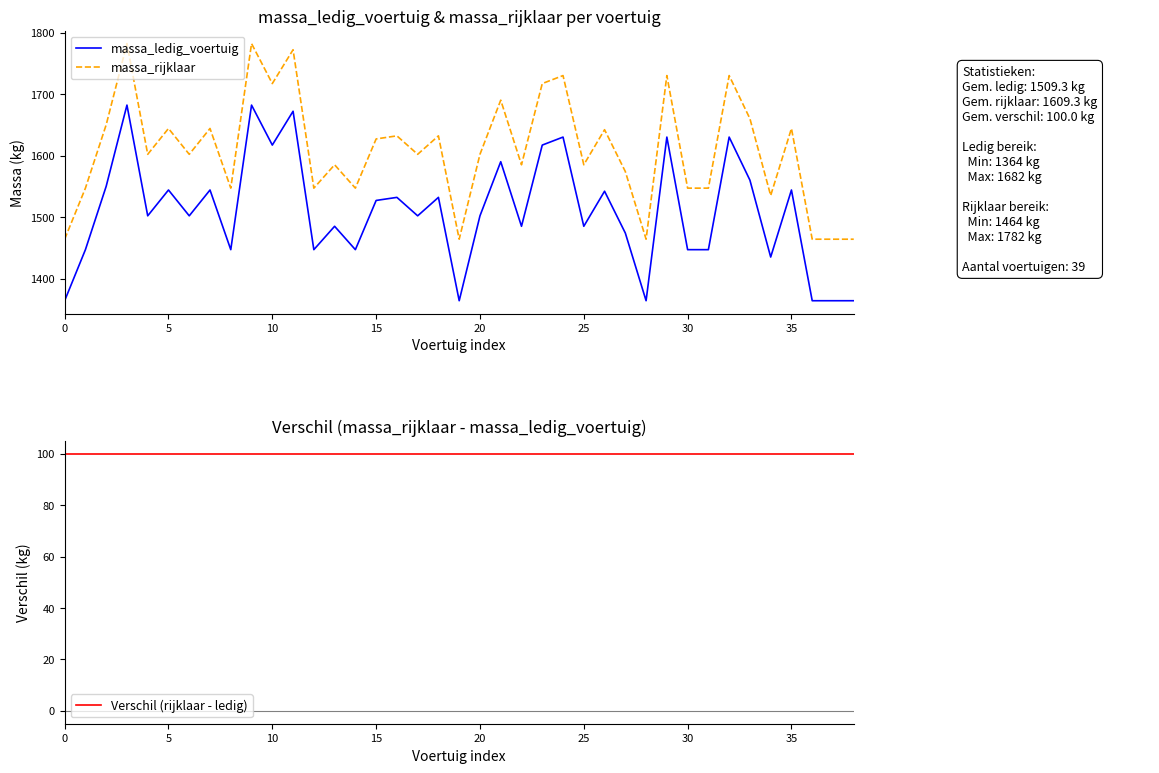

Rank the series by their maximum value, from lowest to highest.

Verschil (rijklaar - ledig), massa_ledig_voertuig, massa_rijklaar